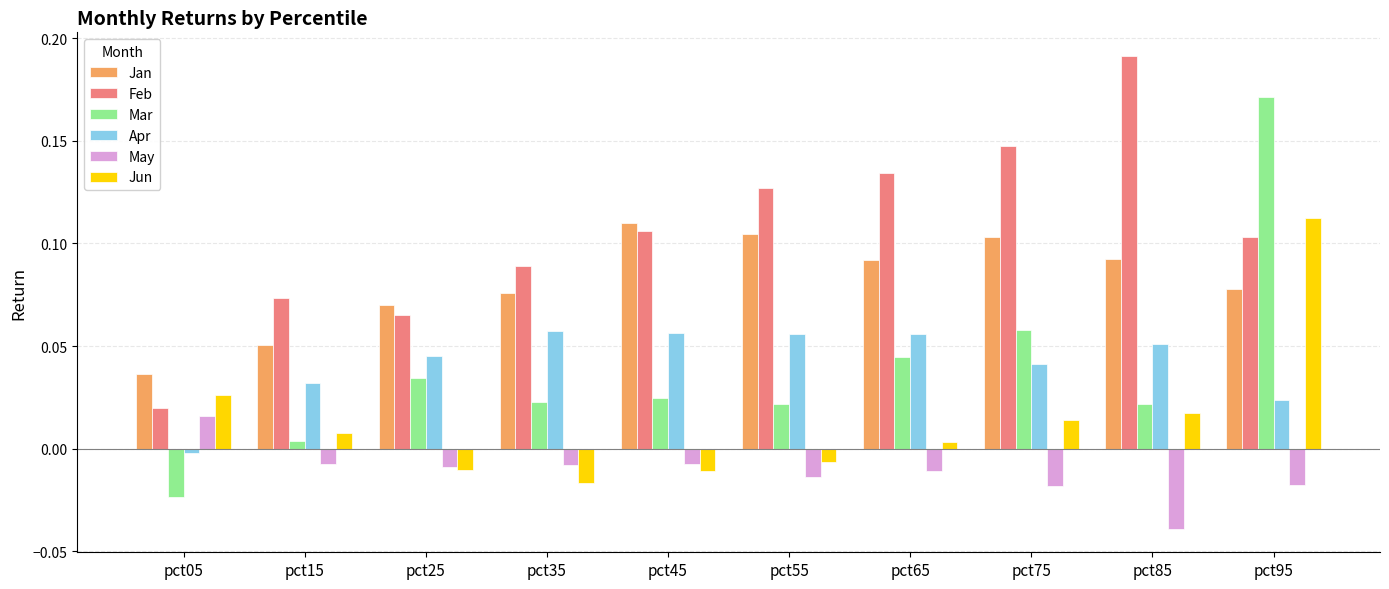

True or false: Feb has a value of 0.2 at pct45.

False